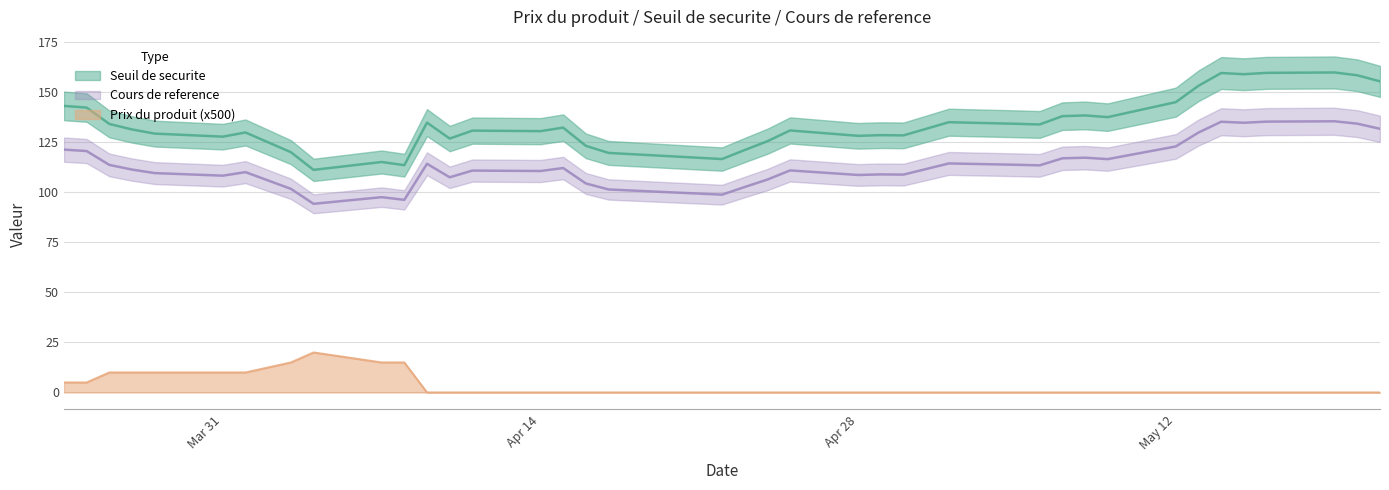

What is the lowest value of the Cours de reference series?

94.3